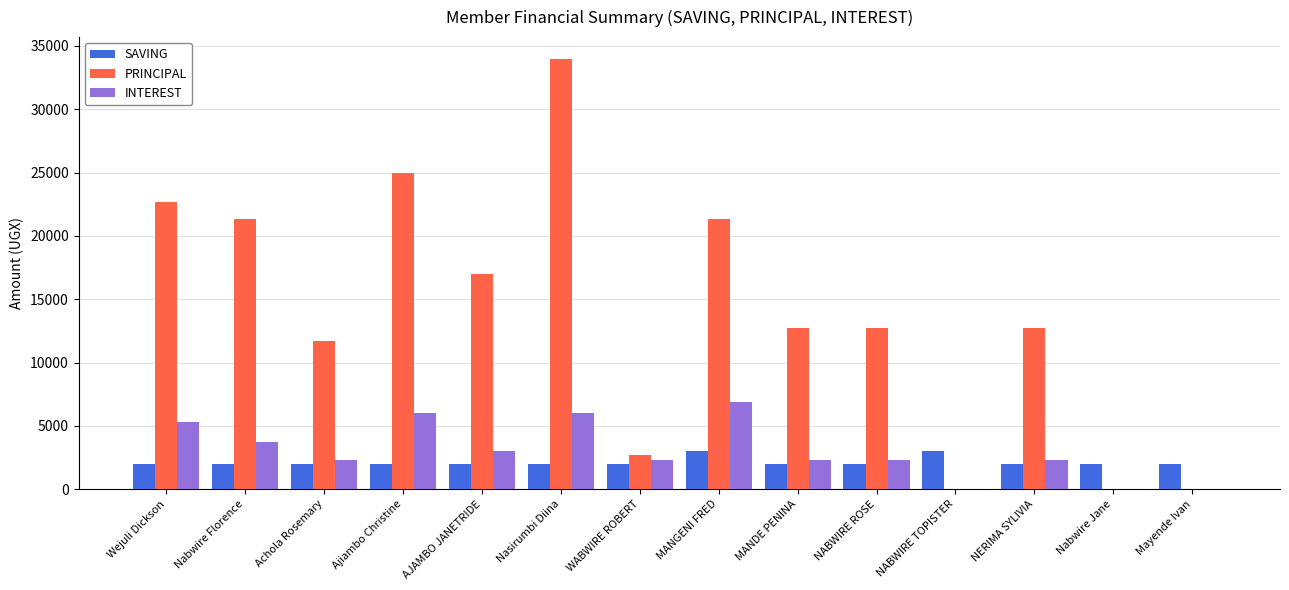

The value of PRINCIPAL at Achola Rosemary is 11700. True or false?

True